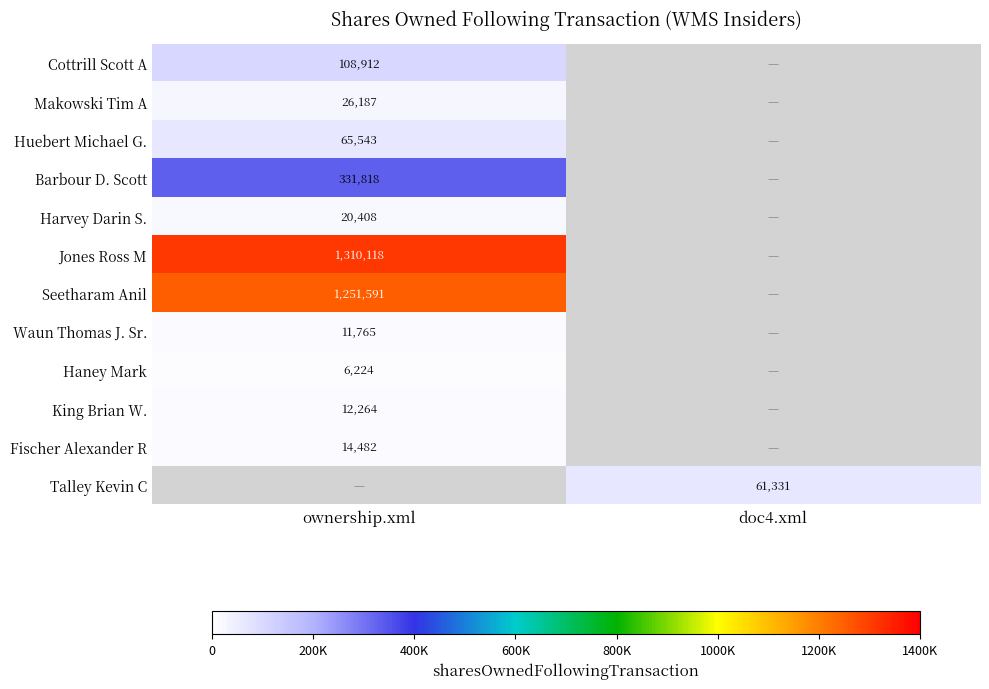

Which has a higher value, doc4.xml or ownership.xml?

ownership.xml